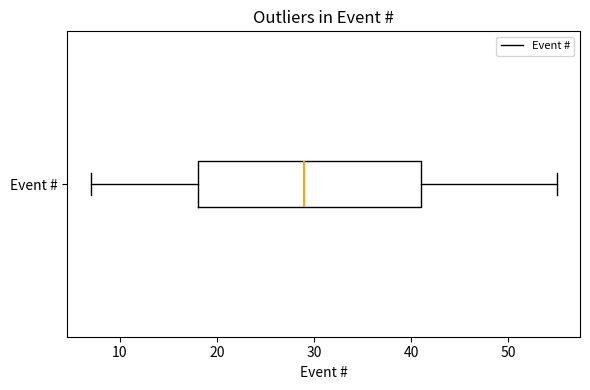

Transcribe this box plot: give where the median line is, the range the box spans, and where the two whiskers end, as read against the x-axis. The values are not printed on the chart, so give them approximately, as read against the axis.

median 29, box 18 to 41, whiskers 7 to 55